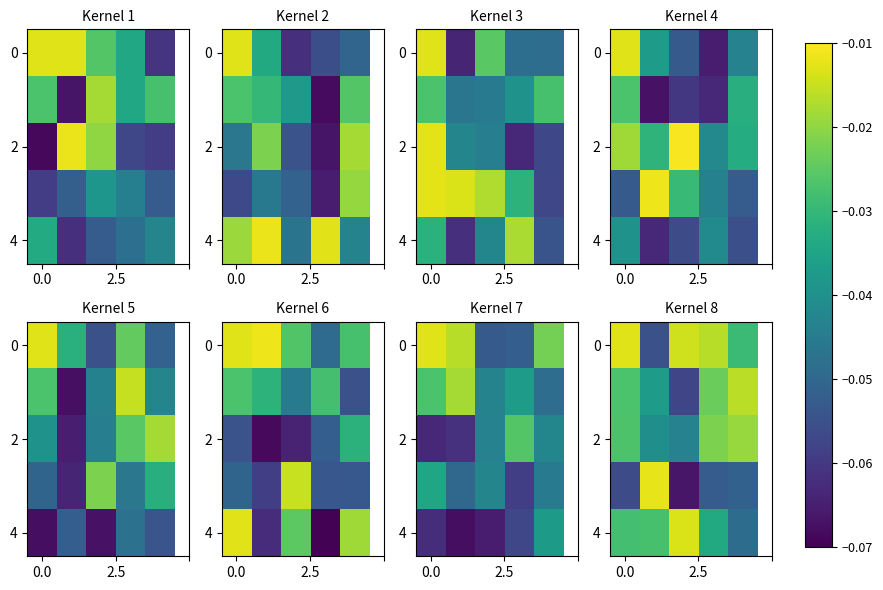

How many distinct data groups are displayed?

5